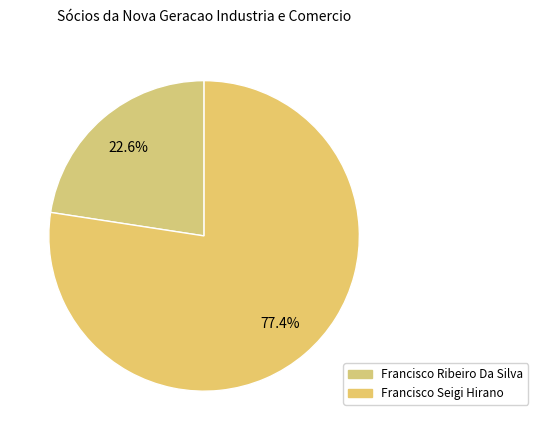

What portion of the pie excludes Francisco Seigi Hirano?

22.6%